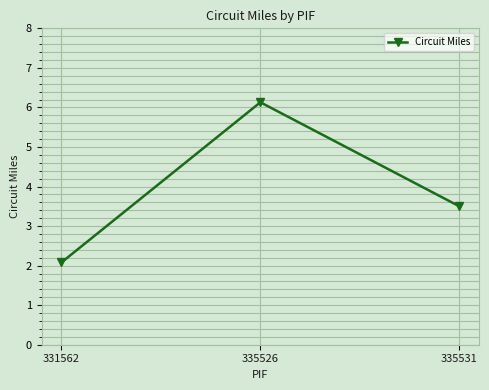

Between 331562 and 335526, which is larger?

335526